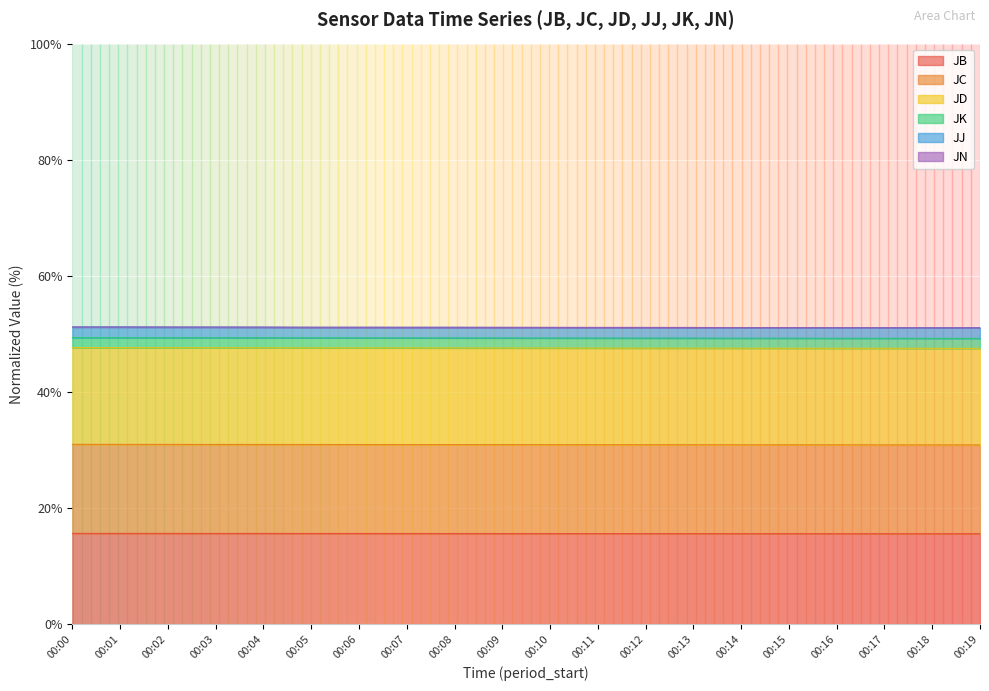

What is the lowest value of the JB series?

15.6